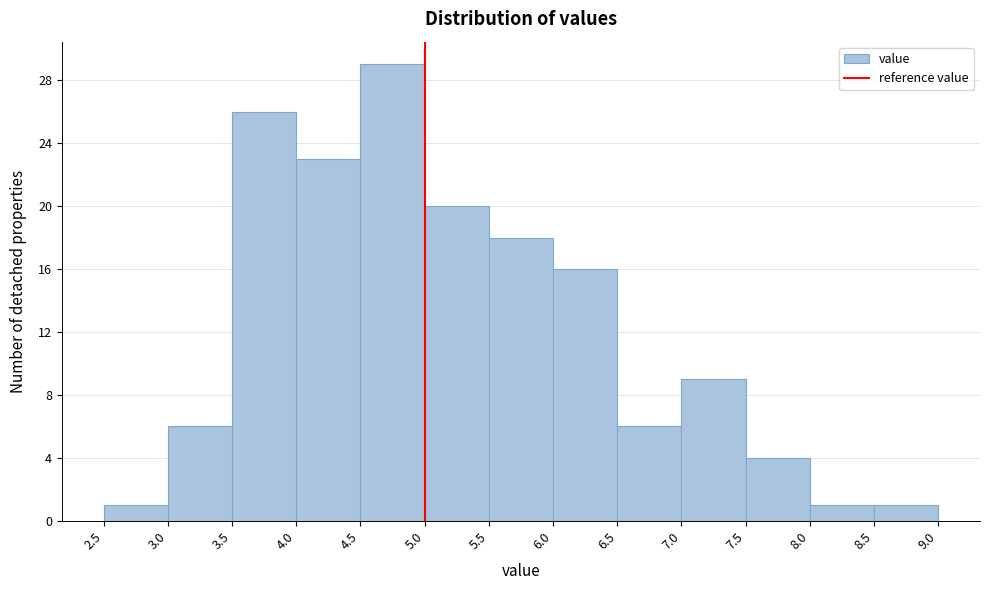

Over which range of the x-axis is the bar tallest?

4.5 to 5.0